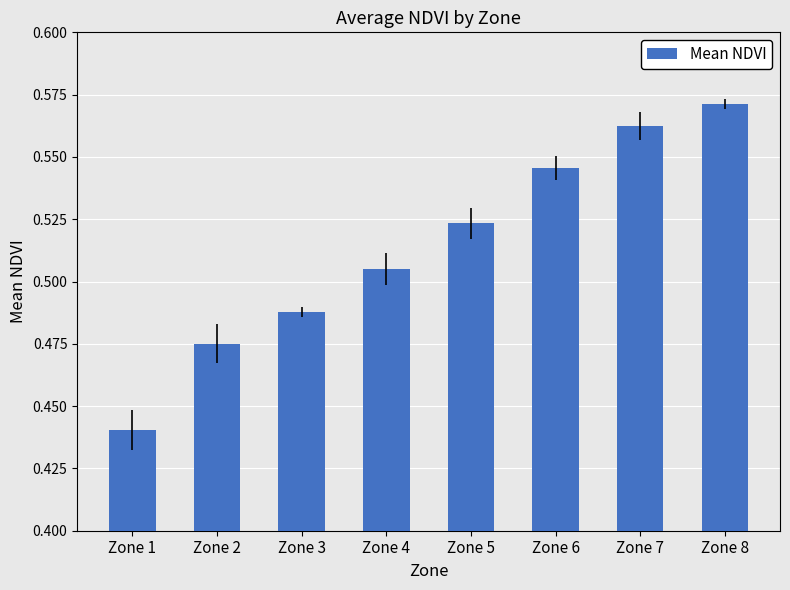

Which has a higher value, Zone 1 or Zone 4?

Zone 4